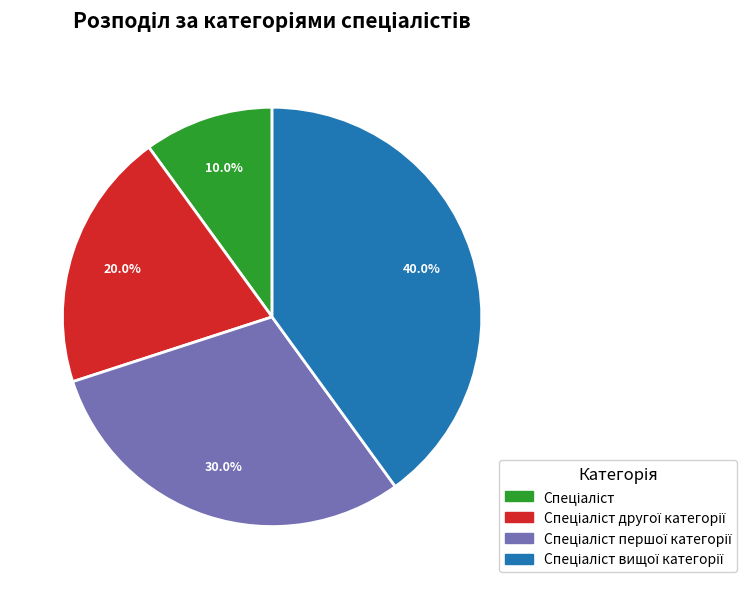

Does any single category account for the majority?

No